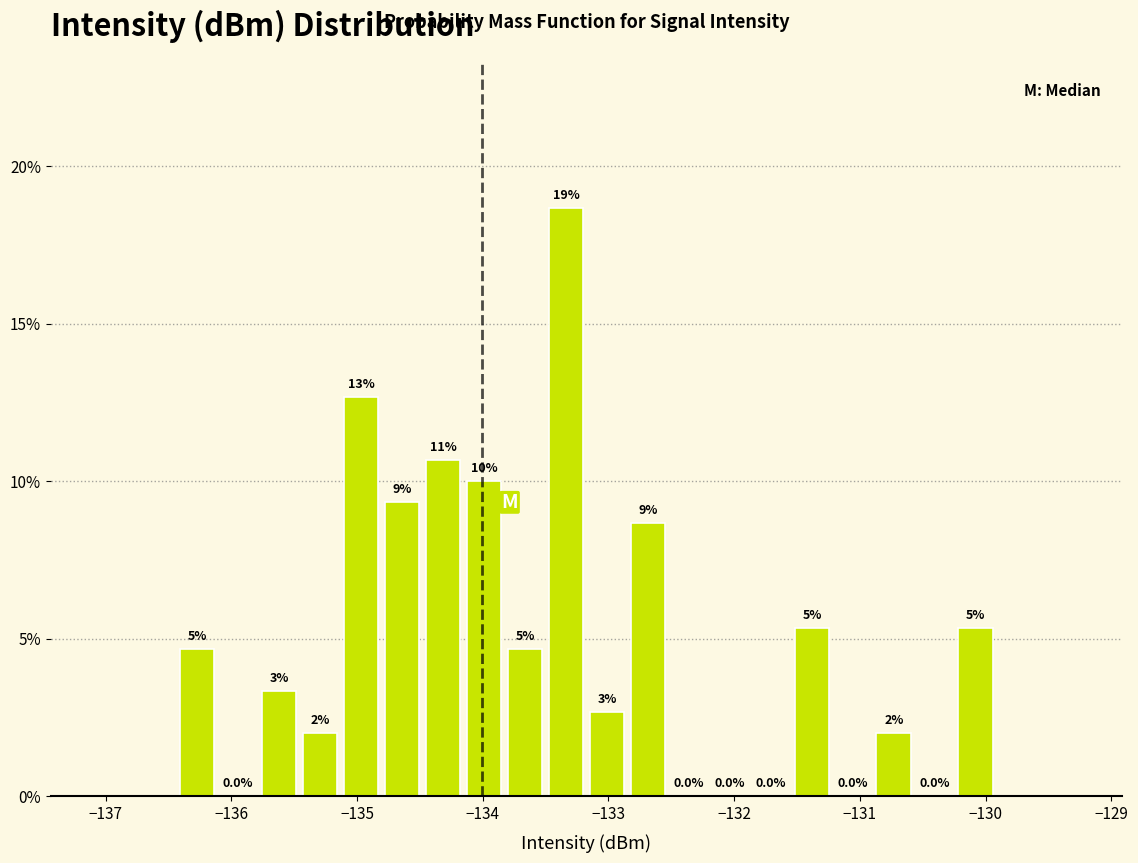

Around what value on the x-axis is the tallest bar? Give the approximate position of its centre, as read against the axis.

-133.3